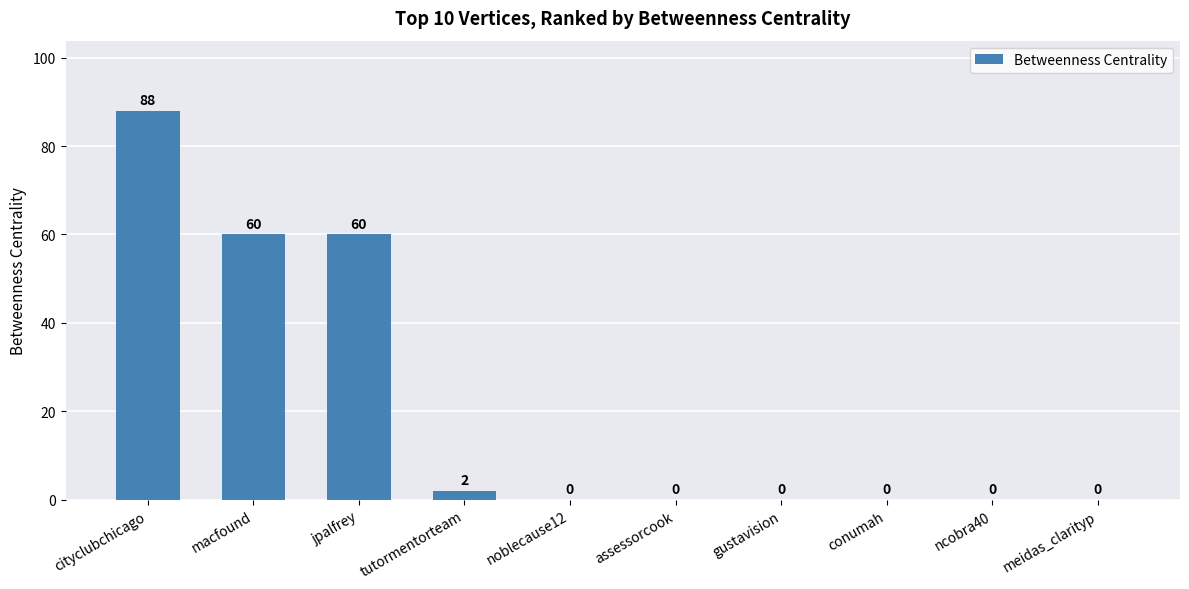

Reading right to left, what are all the values shown in this chart?

0	0	0	0	0	0	2	60	60	88